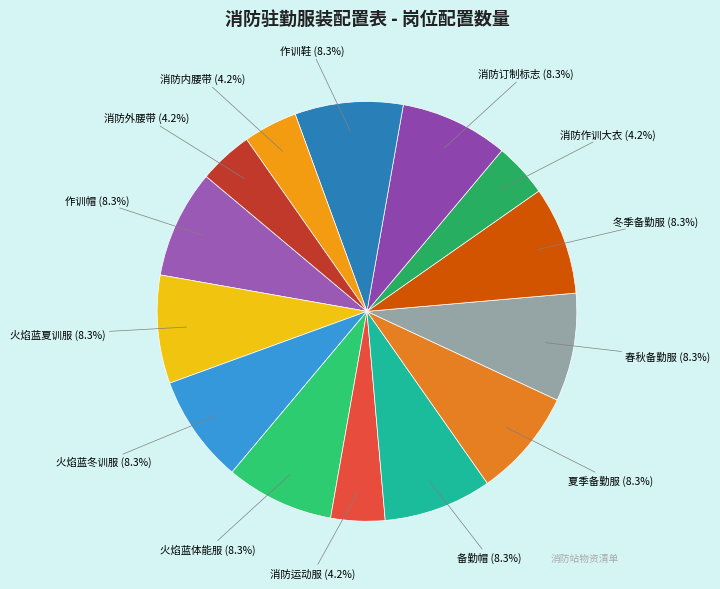

What is the ratio of the value at 消防作训大衣 to the value at 消防内腰带?

1.0